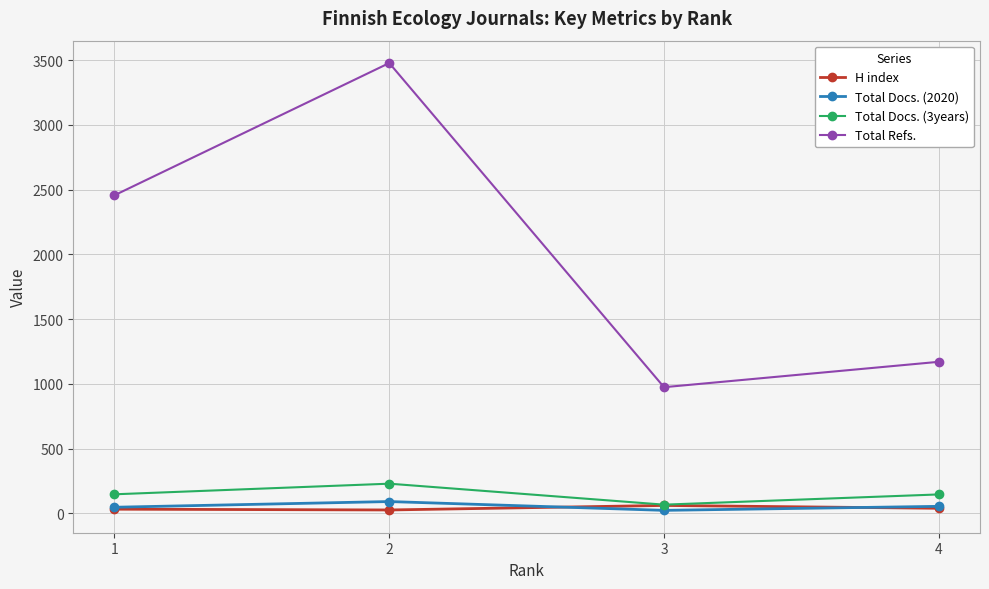

Is this an area chart (filled region under the line)?

No